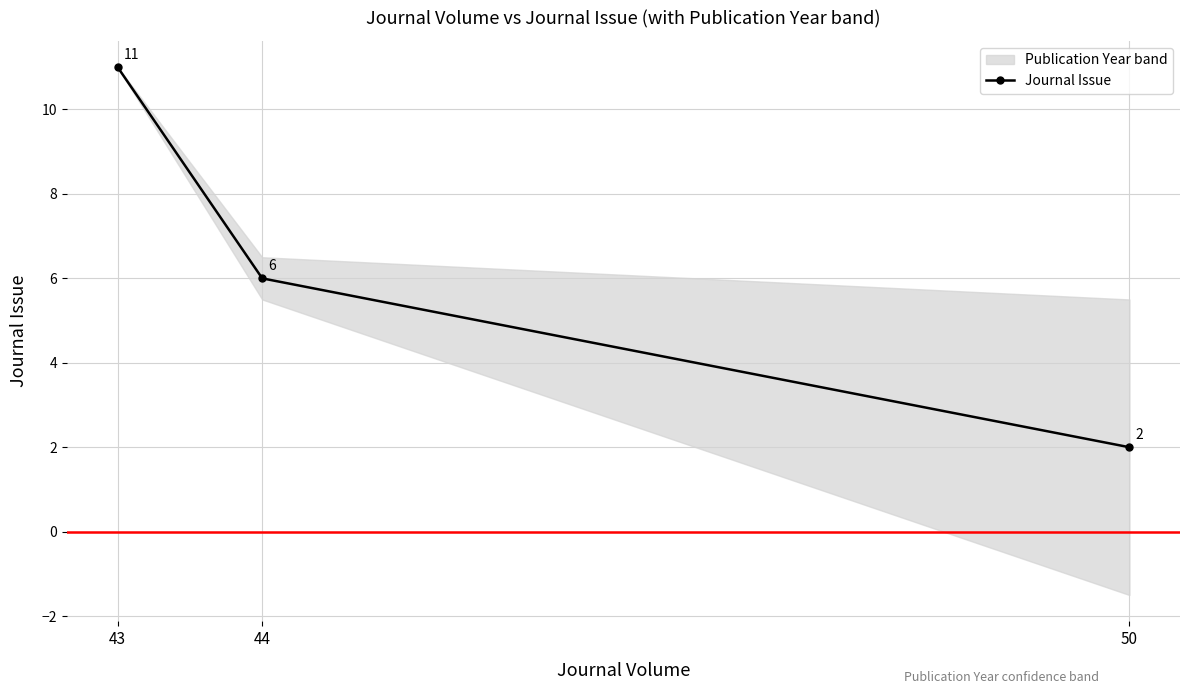

What is the value of the 3rd point from the left?

2